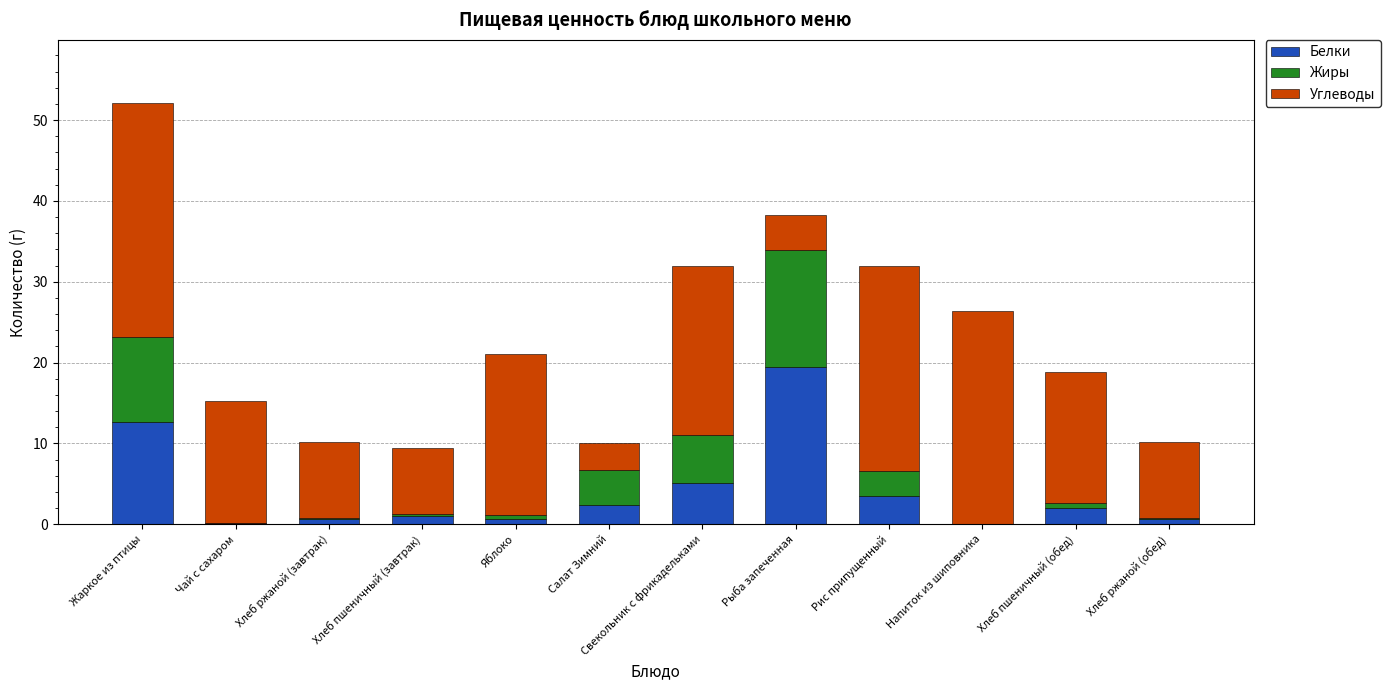

What is the total value across all series at Свекольник с фрикадельками?

32.0